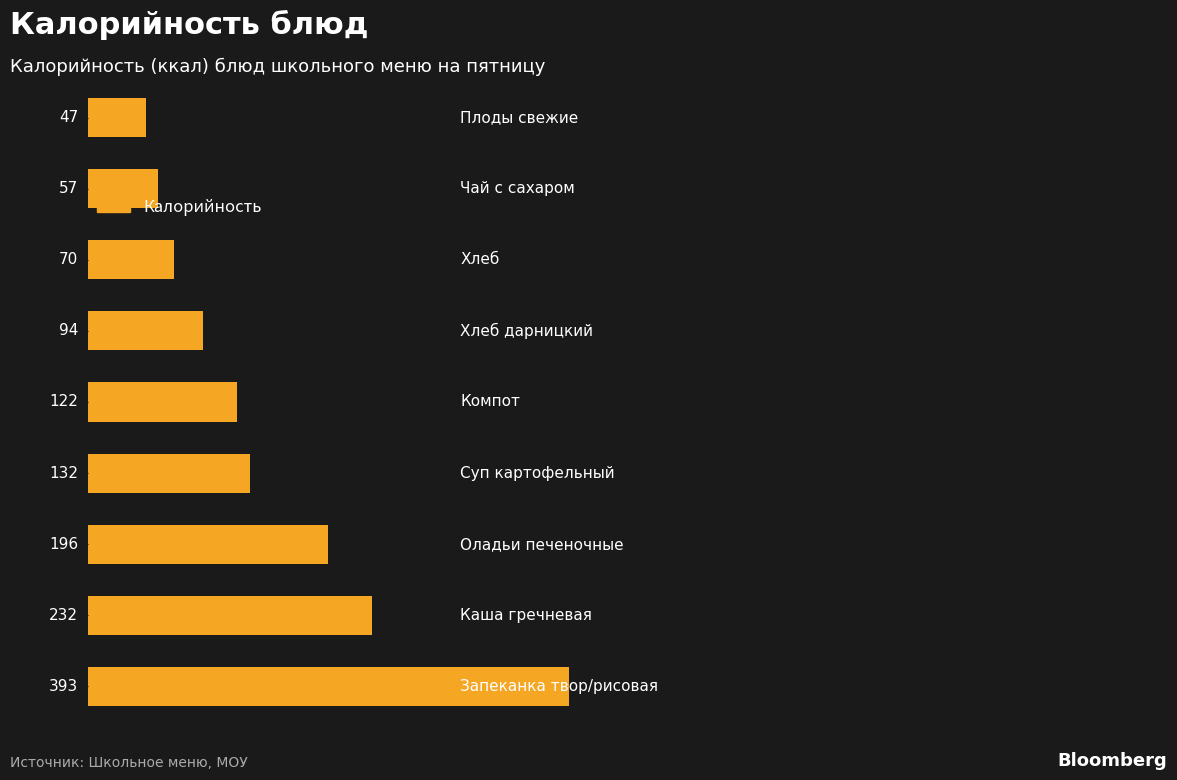

How many distinct data groups are displayed?

1